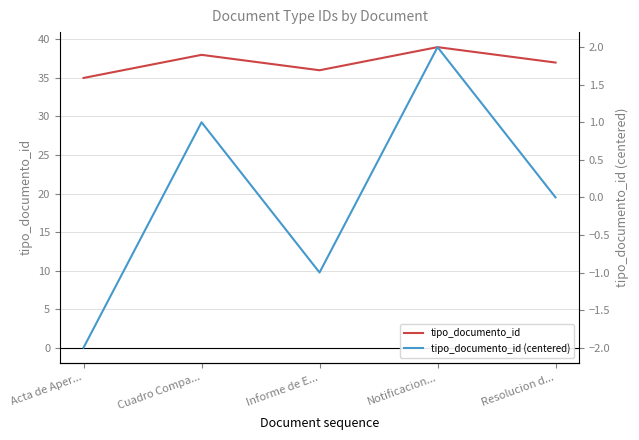

What position from the left is Cuadro Compa...?

2